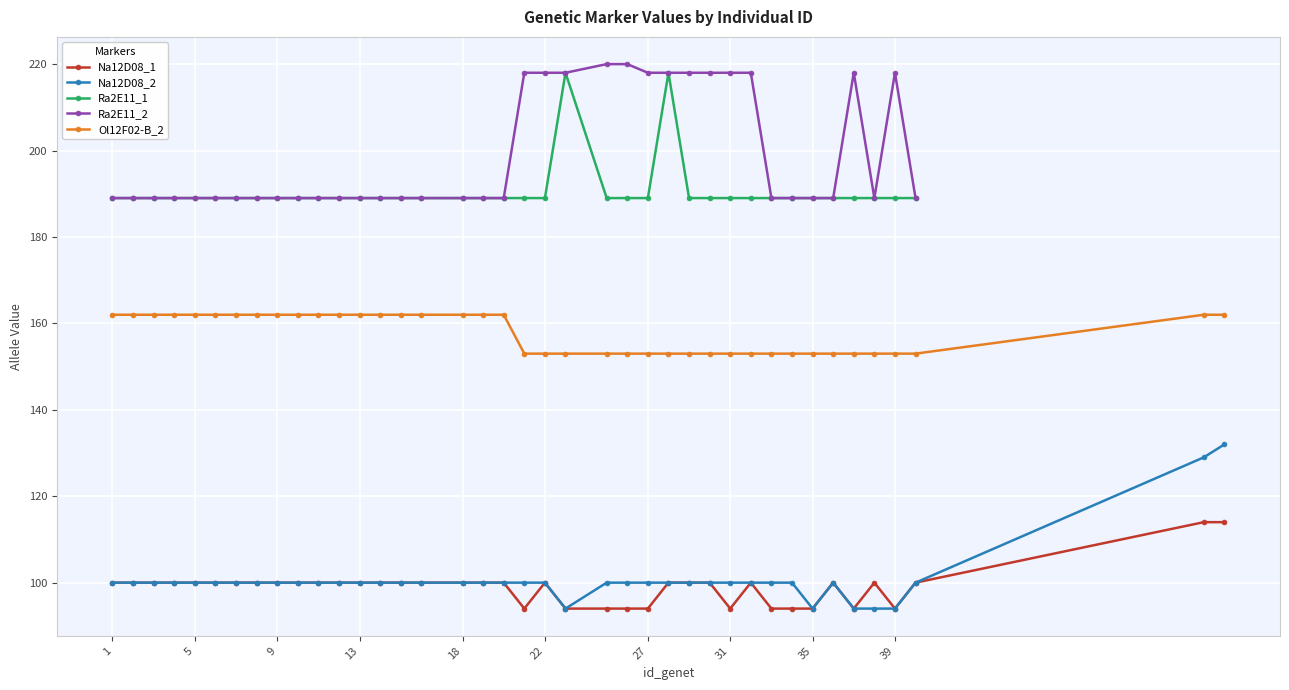

How many values in the Ra2E11_1 series exceed 189?

2